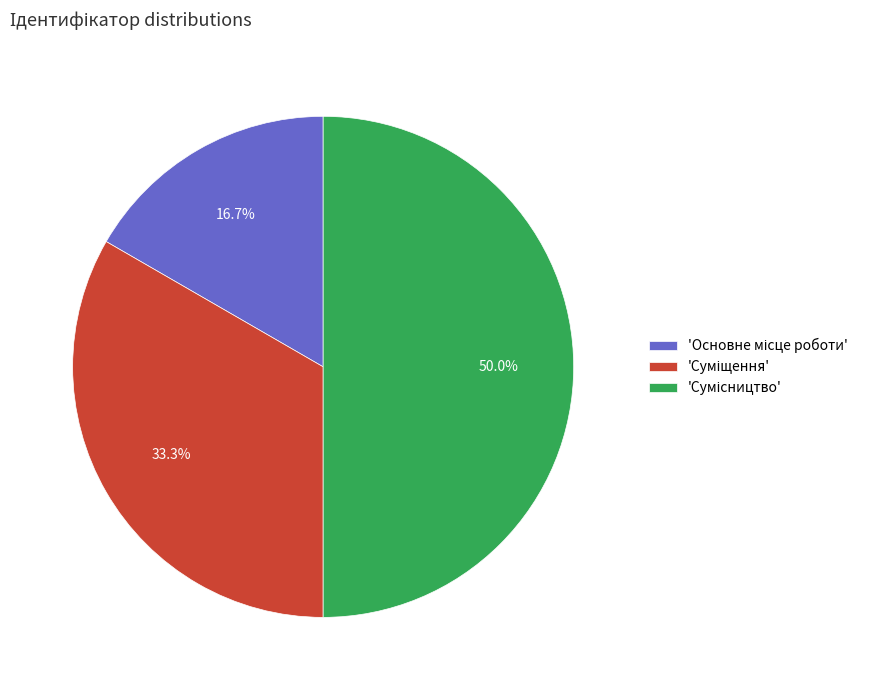

What is the smallest slice in the pie chart?

Основне місце роботи